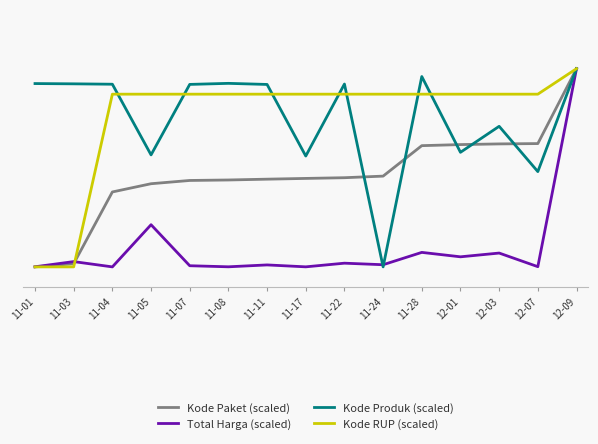

Is it true that Kode Produk (scaled) equals 0.9 at 11-07?

True